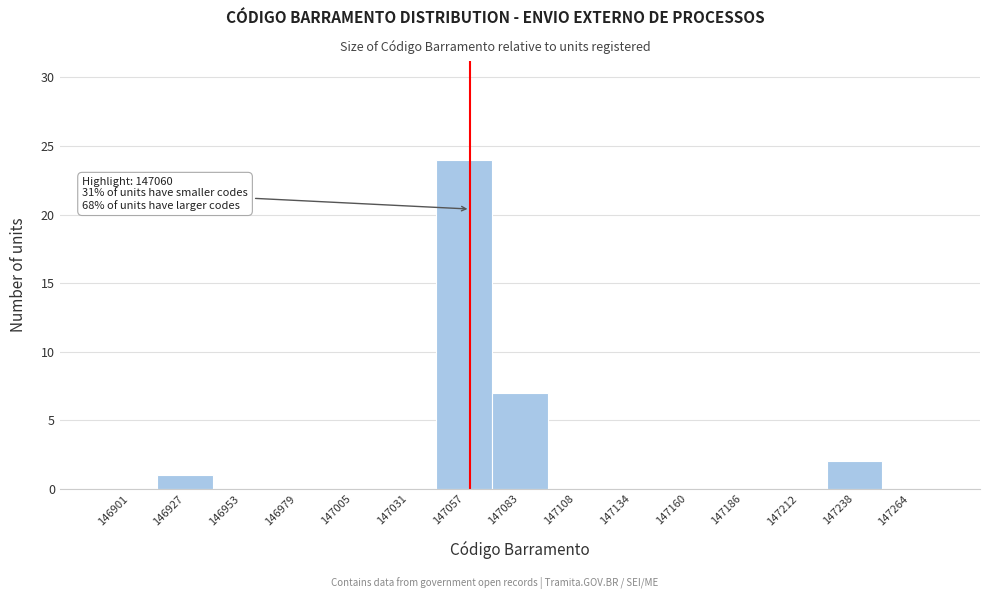

Which range on the x-axis has the tallest bar?

147045 to 147070